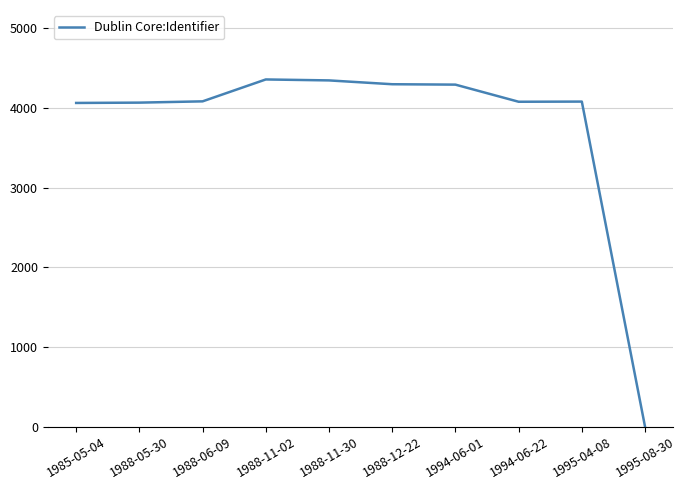

What is the difference between the second highest and minimum values?

4348